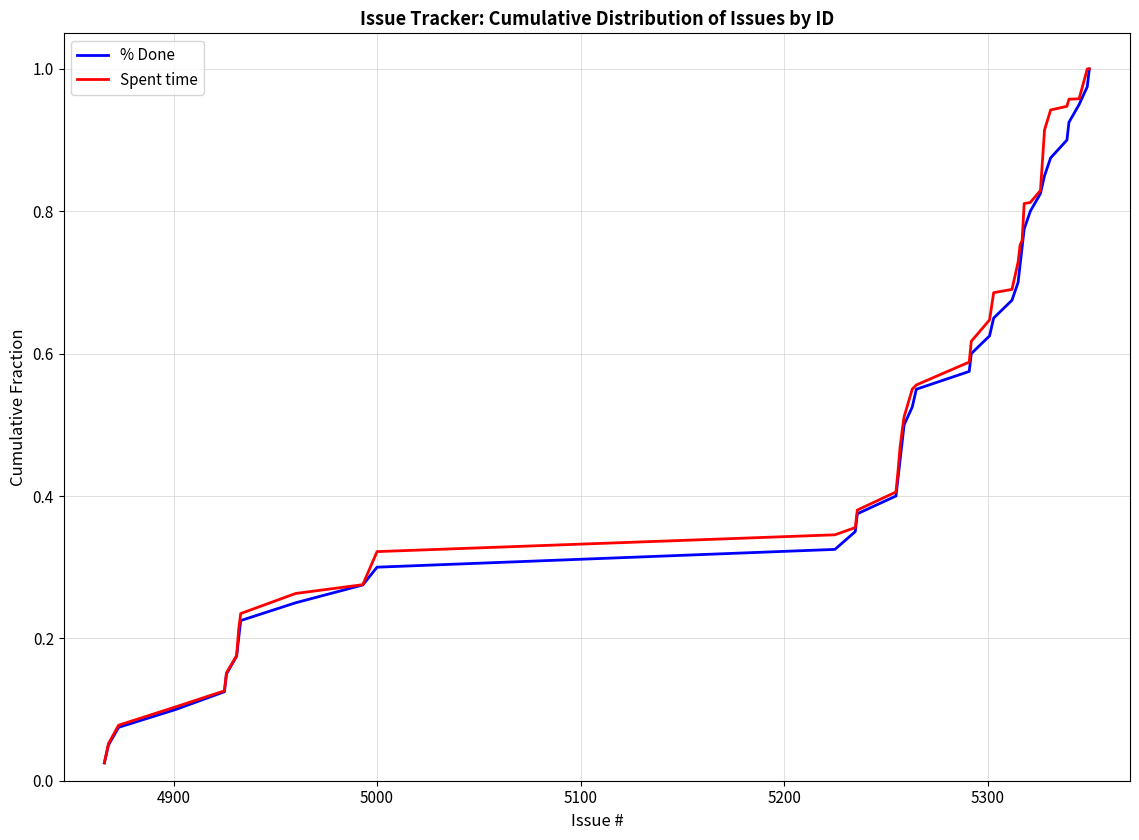

What is the difference between the maximum and second lowest values in the Spent time series?

0.9